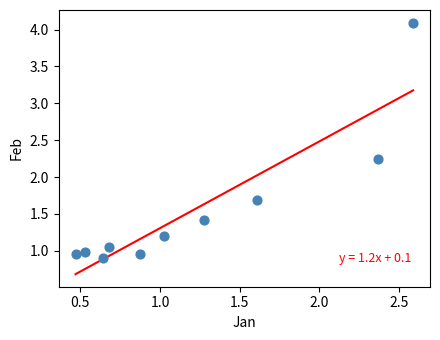

What is the range of X values (max minus min)?

2.1